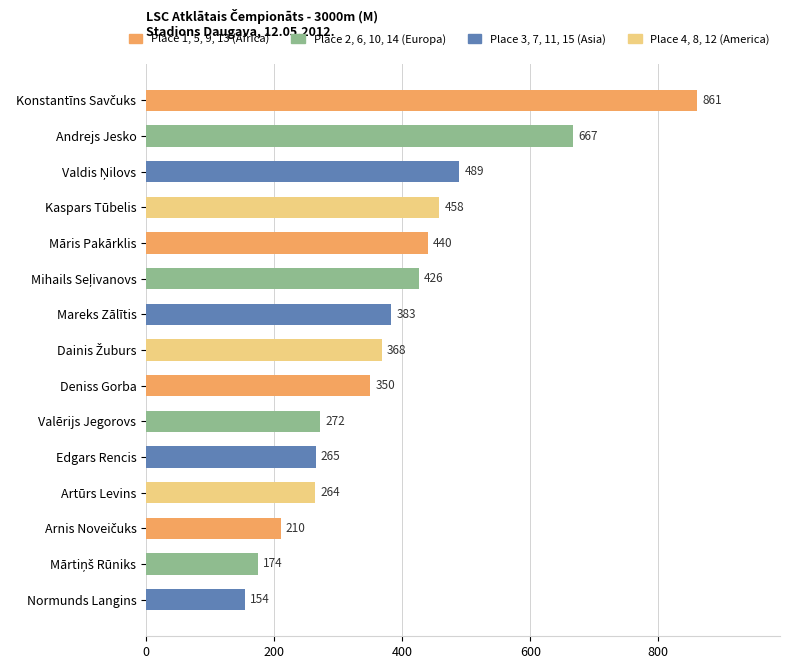

What is the average value?

385